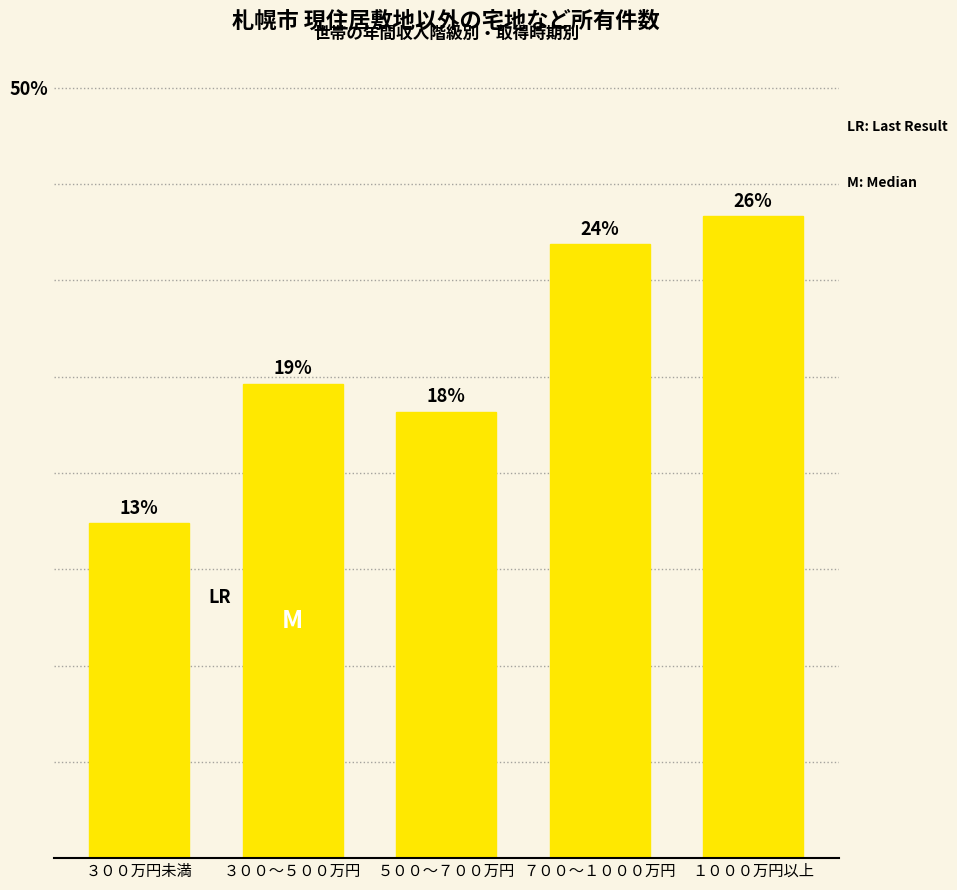

Between ５００～７００万円 and ３００～５００万円, which is larger?

３００～５００万円